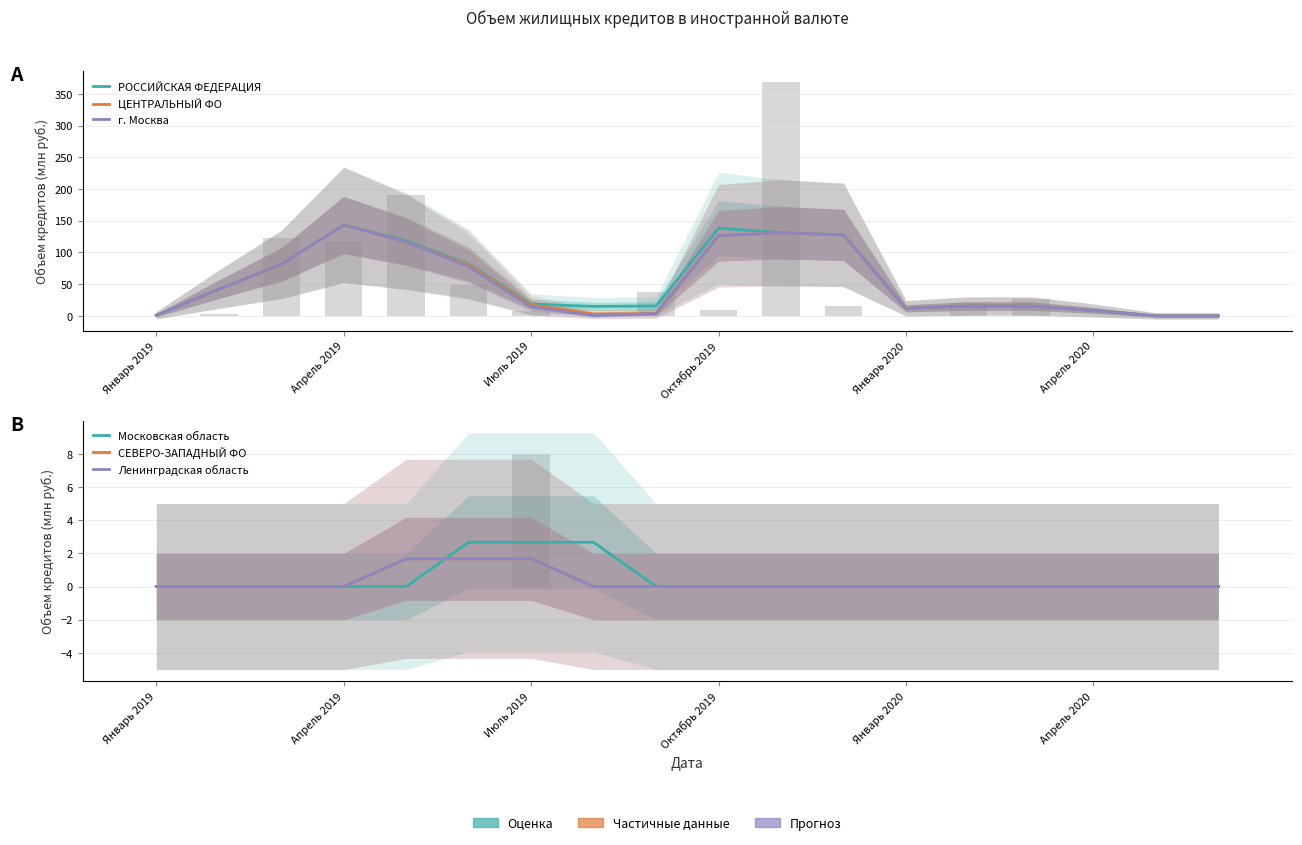

How many distinct data groups are displayed?

6